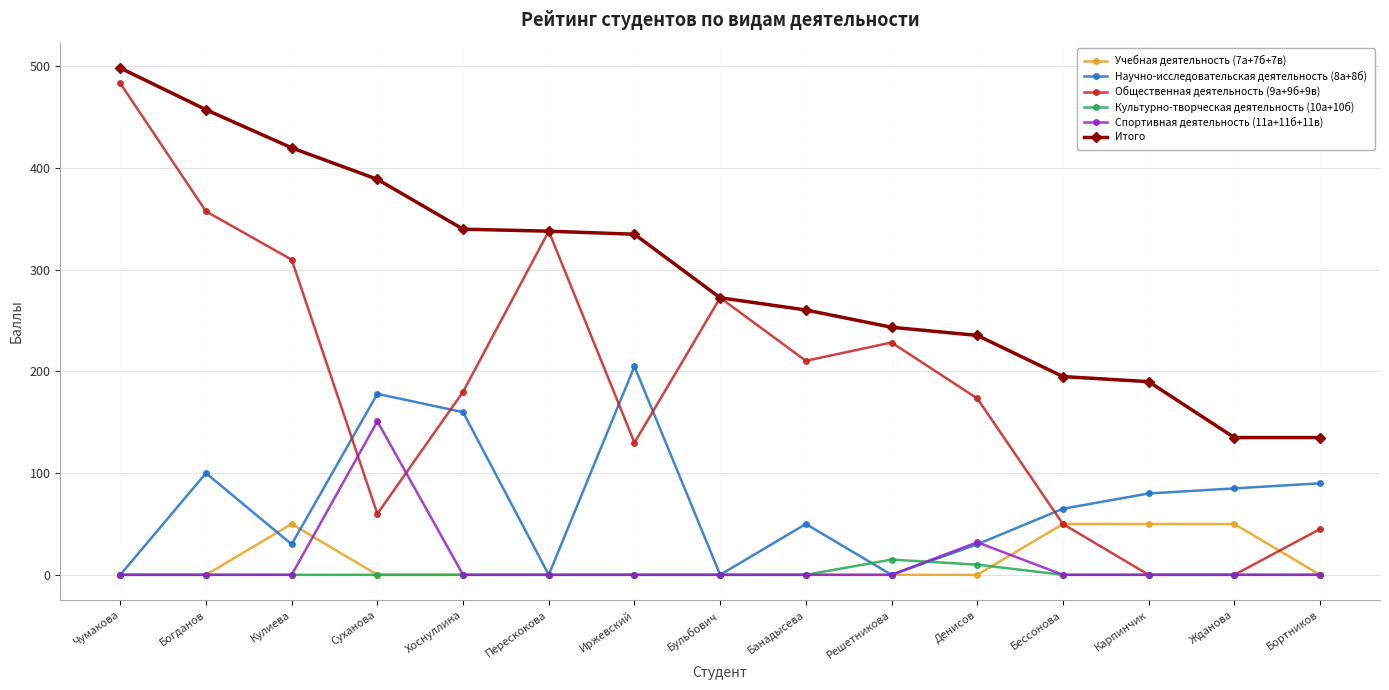

The value of Спортивная деятельность (11а+11б+11в) at Хоснуллина is -92.7. True or false?

False